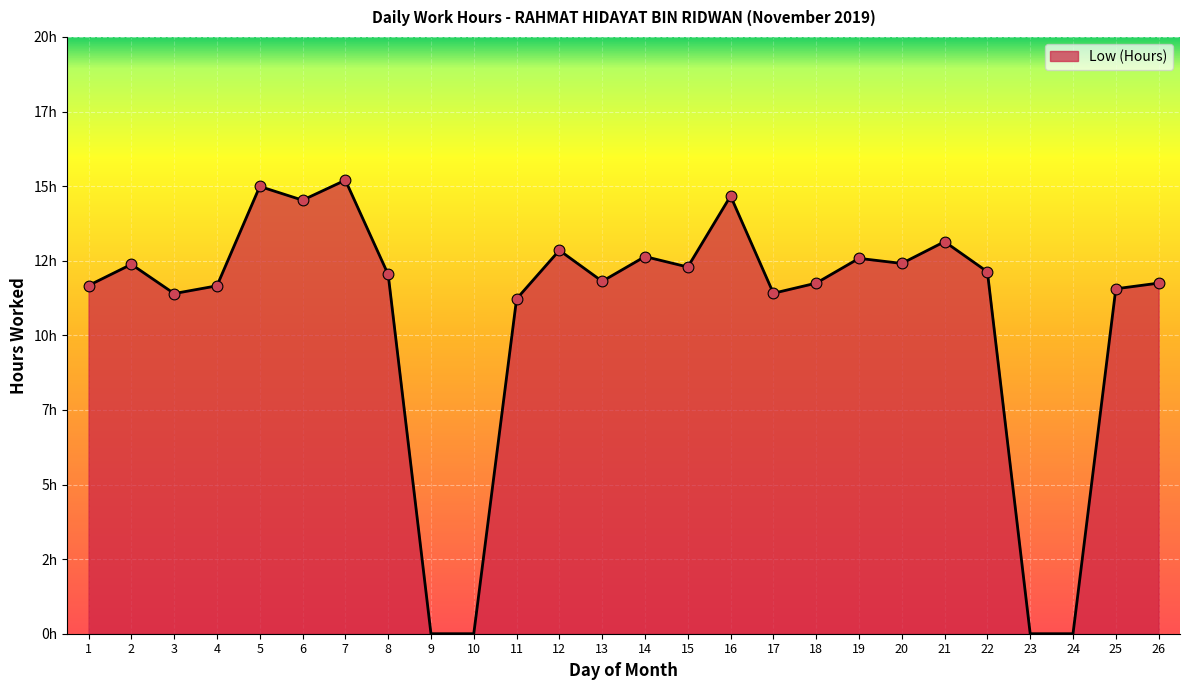

Approximately how many times larger is the value at 14 compared to 5?

0.8